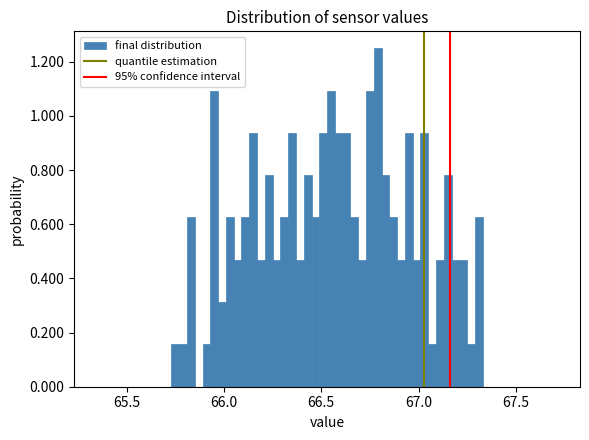

Around what value on the x-axis is the tallest bar? Give the approximate position of its centre, as read against the axis.

66.80